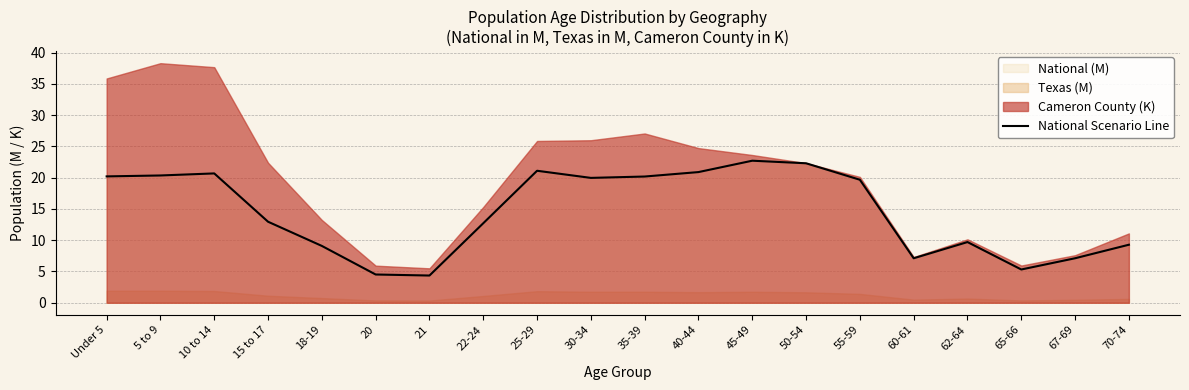

What is the smallest value displayed?

4.4